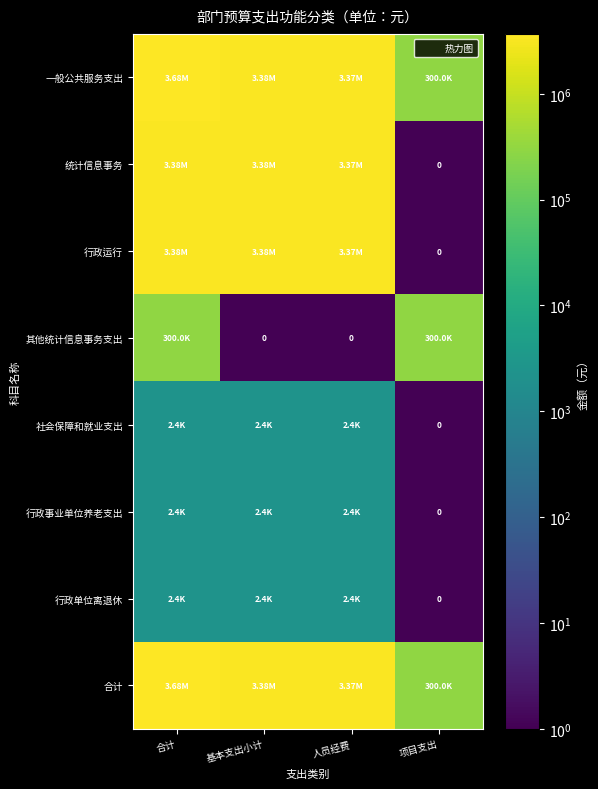

What is the sum of the 行政单位离退休 values at 基本支出小计 and 合计?

4776.0